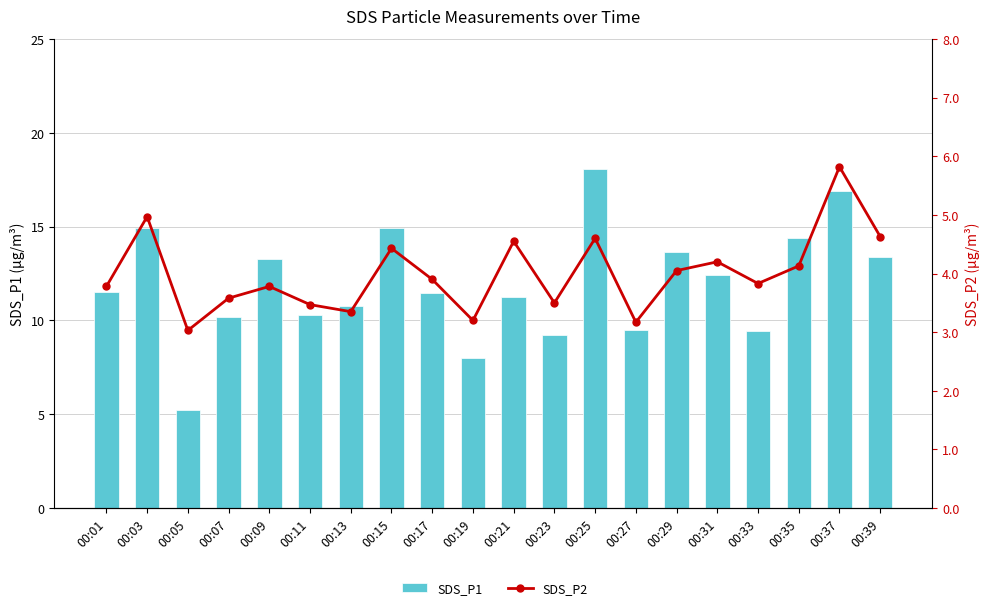

Count the number of categories in the chart.

20